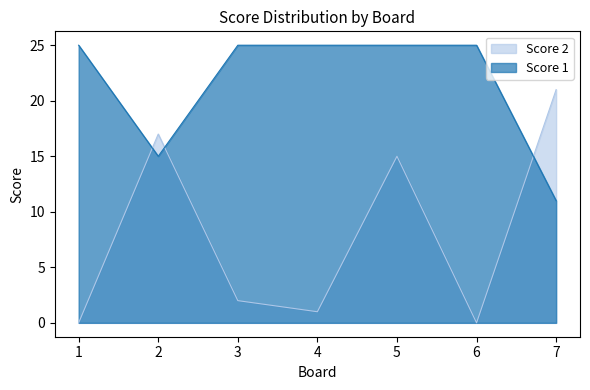

Which series has the largest range (max minus min)?

Score 2